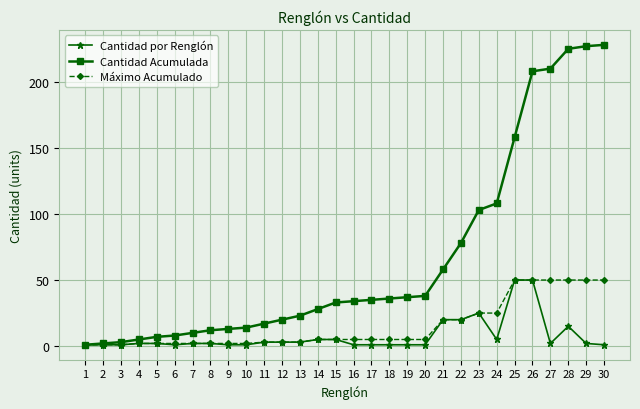

What are all the series names shown in the legend?

Cantidad por Renglón, Cantidad Acumulada, Máximo Acumulado